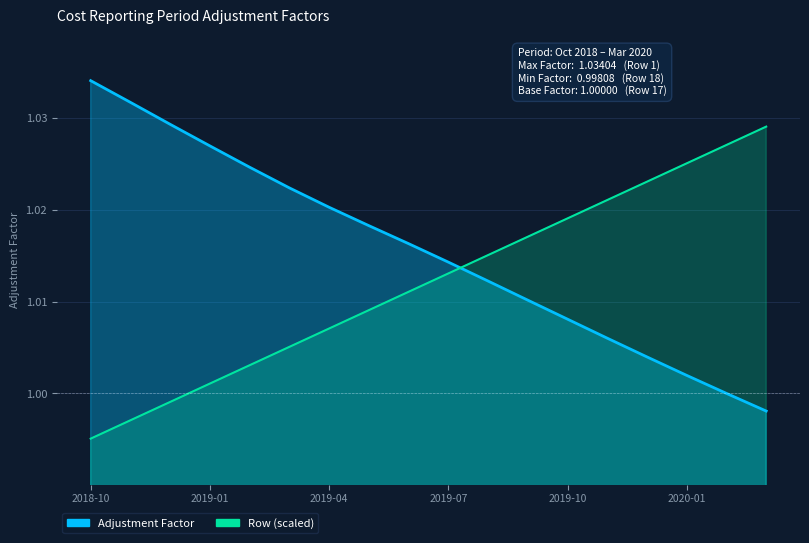

How many categories are shown in the chart?

18